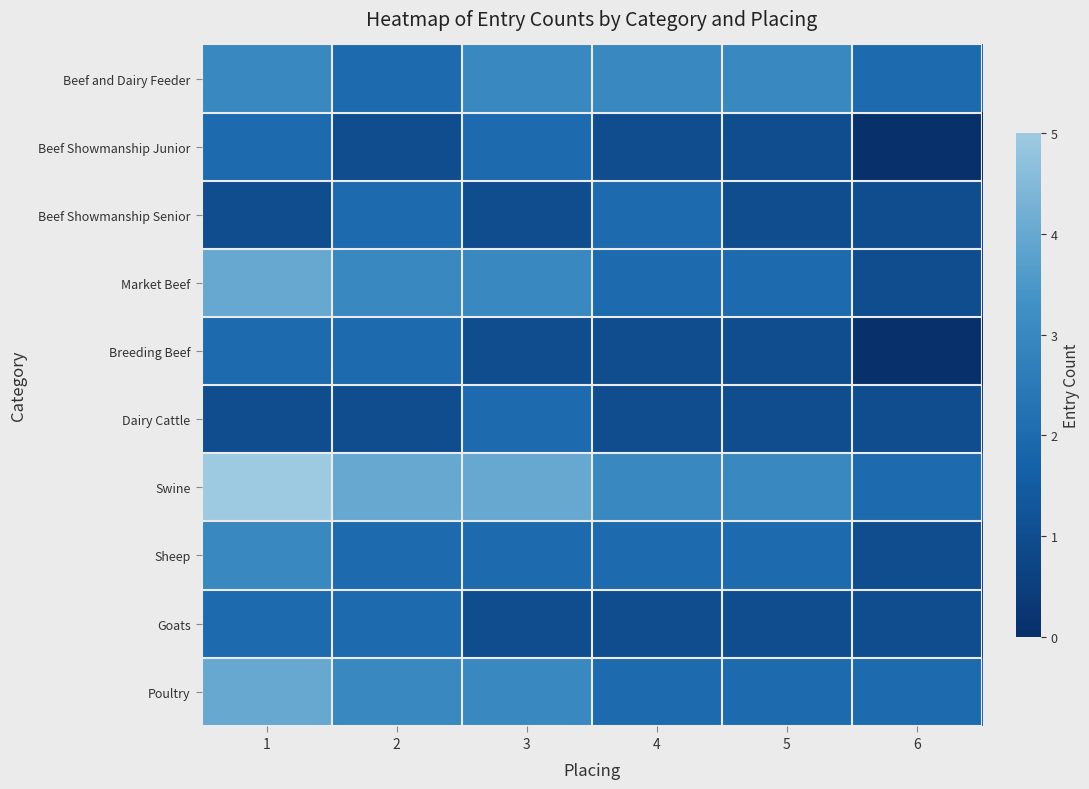

At 2, list the series in order from smallest to largest.

Beef Showmanship Junior, Dairy Cattle, Beef and Dairy Feeder, Beef Showmanship Senior, Breeding Beef, Sheep, Goats, Market Beef, Poultry, Swine